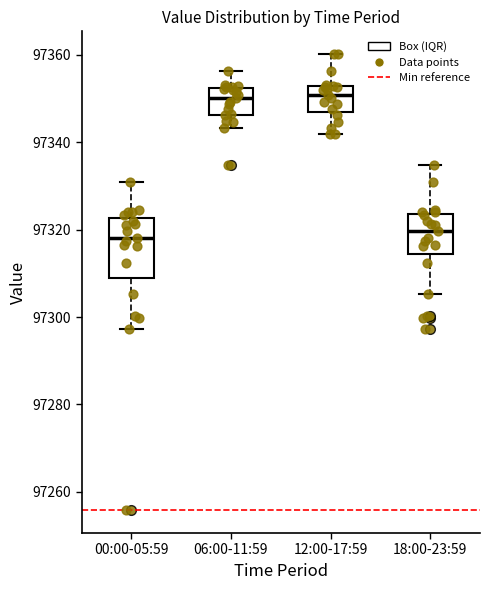

Comparing the boxes themselves (not the whiskers), which one is the tallest?

00:00-05:59